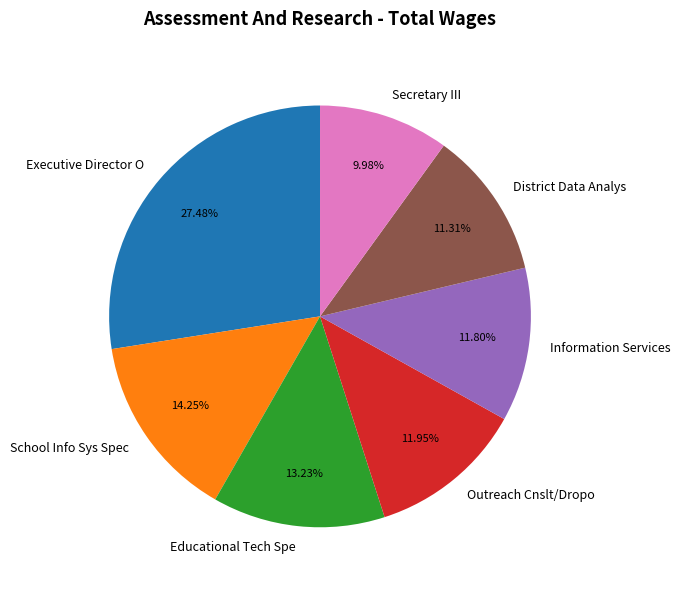

Approximately how many times larger is the value at Executive Director O compared to Secretary III?

2.8